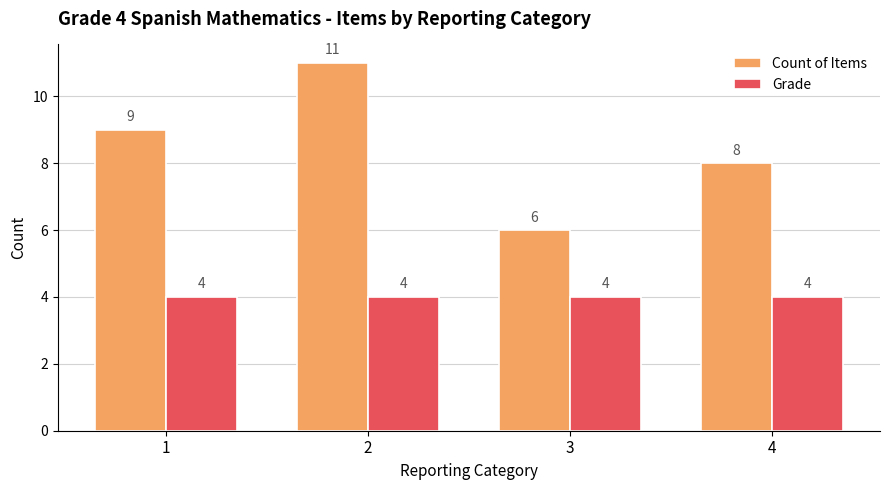

What is the average value of the Grade series?

4